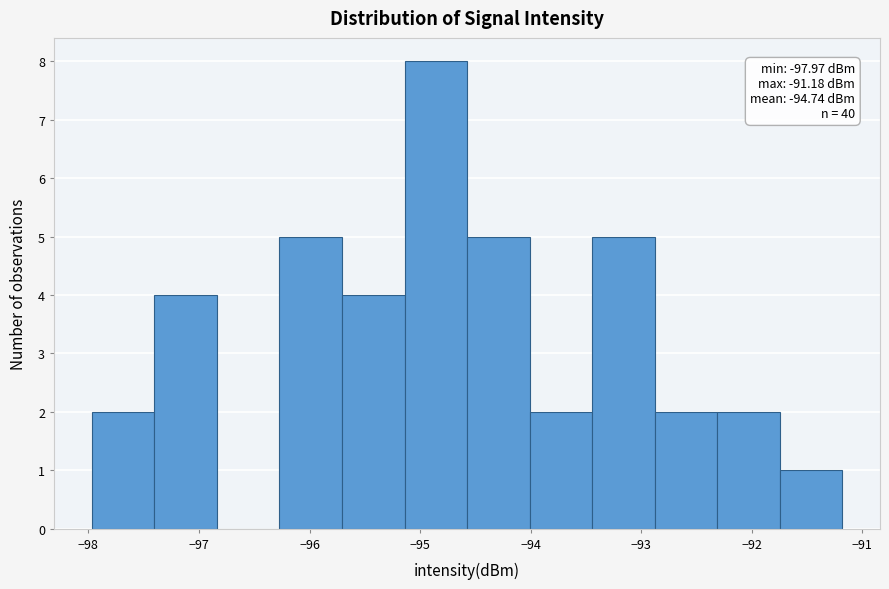

Which range on the x-axis has the tallest bar?

-95.1 to -94.6